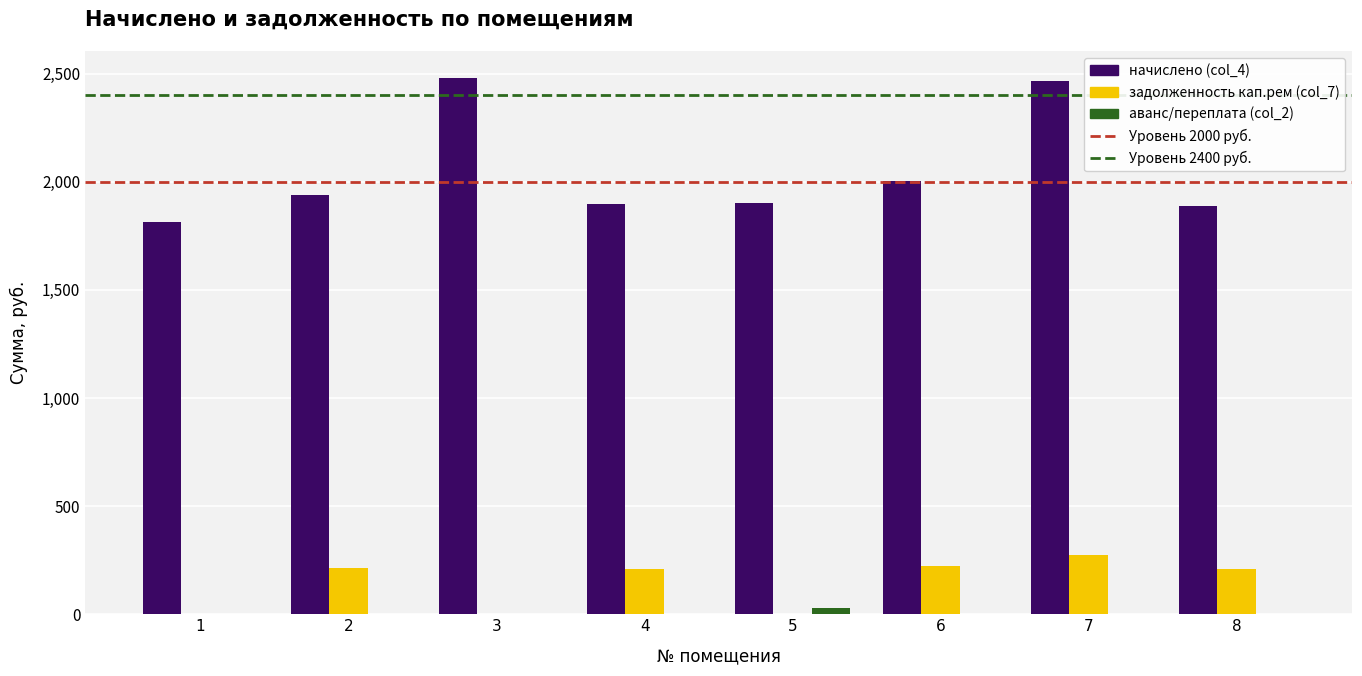

How many categories are shown in the chart?

8